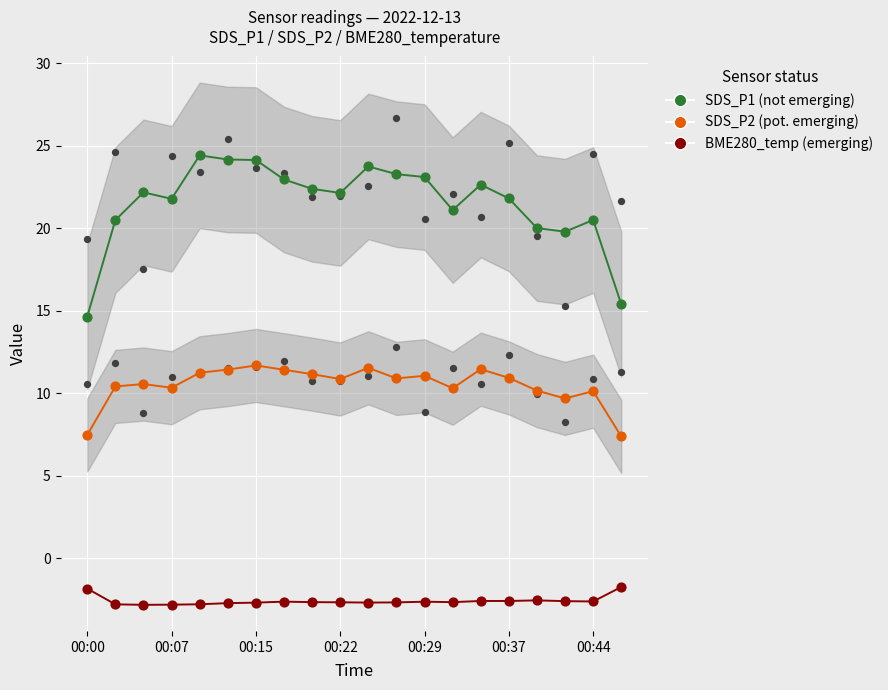

Which series reaches the minimum Y coordinate?

BME280_temp (emerging)